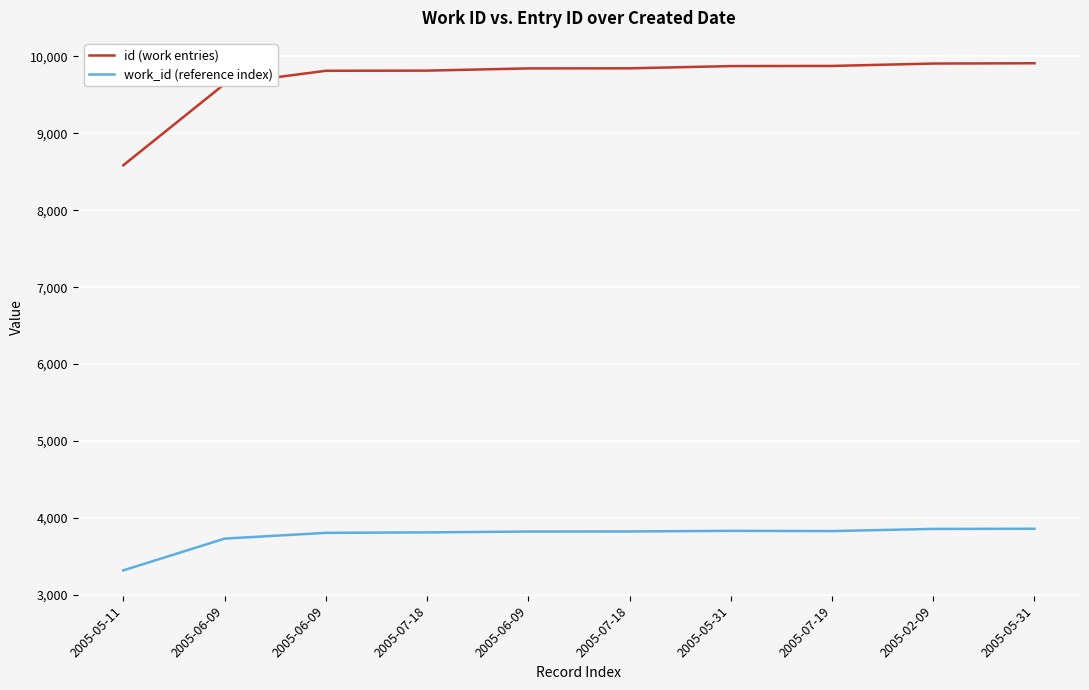

What is the average value of the id (work entries) series?

9711